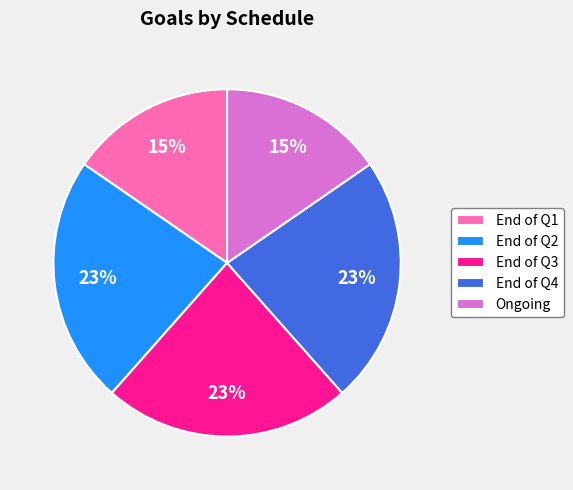

Is there any slice that represents more than half of the pie?

No